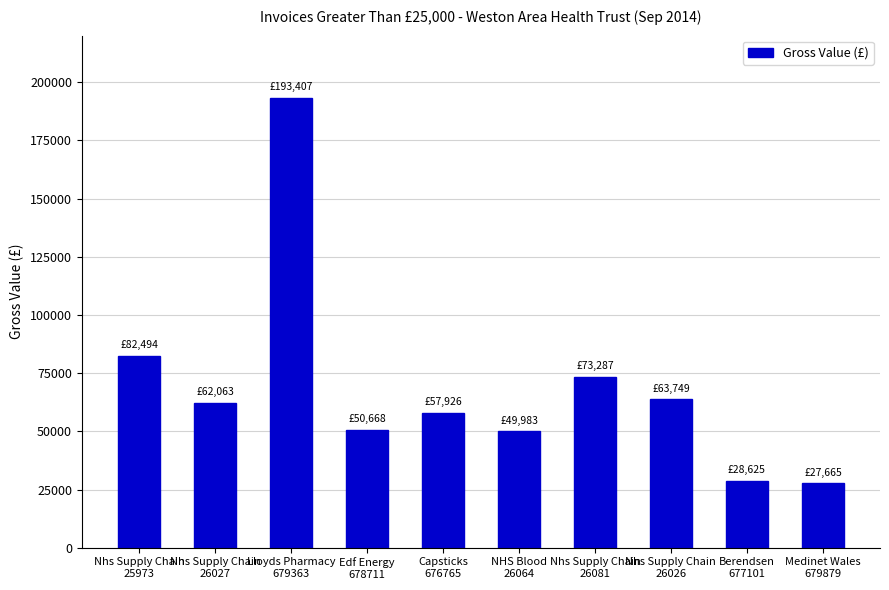

What is the average value?

68986.8